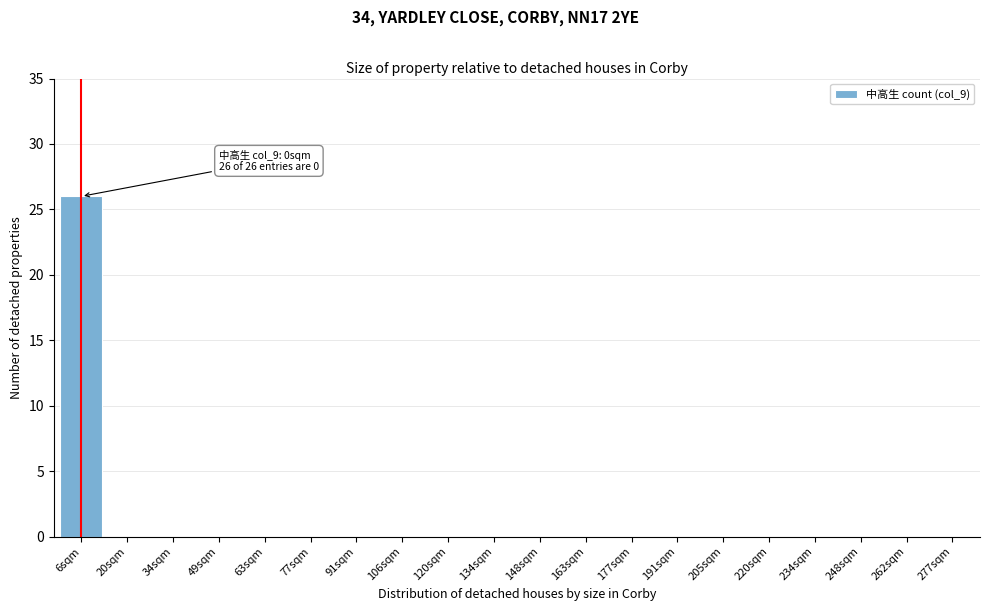

Reading left to right, transcribe all the data shown in this chart.

6sqm=26	20sqm=0	34sqm=0	49sqm=0	63sqm=0	77sqm=0	91sqm=0	106sqm=0	120sqm=0	134sqm=0	148sqm=0	163sqm=0	177sqm=0	191sqm=0	205sqm=0	220sqm=0	234sqm=0	248sqm=0	262sqm=0	277sqm=0